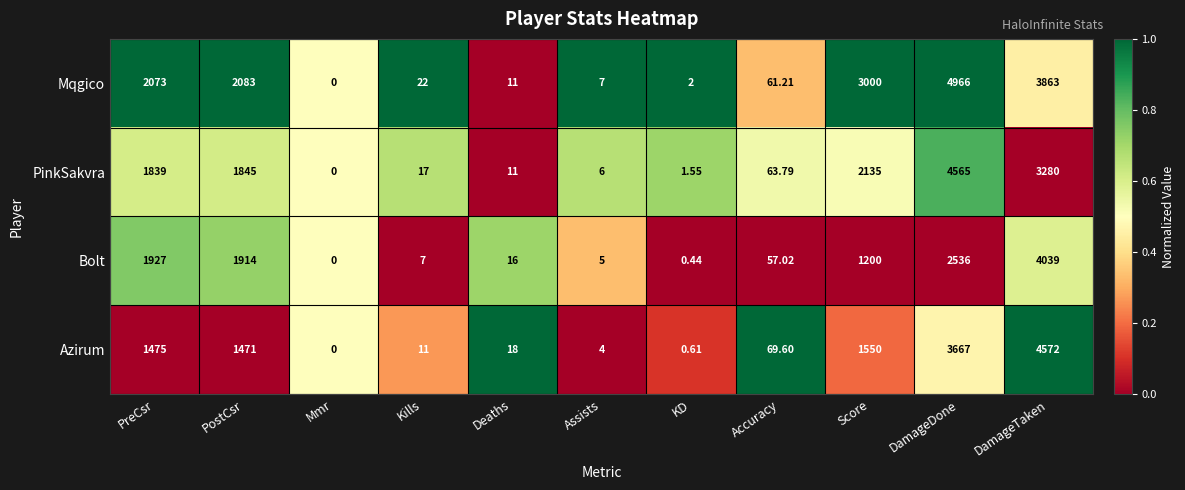

Where does the Azirum series first go above 69?

PreCsr